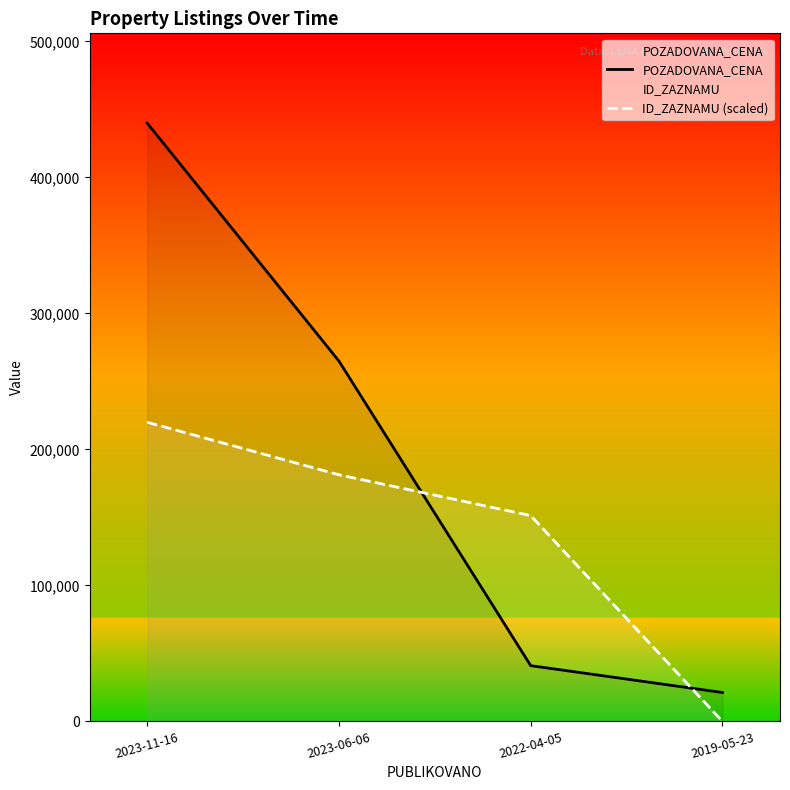

Rank the series at 2019-05-23 from lowest to highest value.

ID_ZAZNAMU (scaled), POZADOVANA_CENA